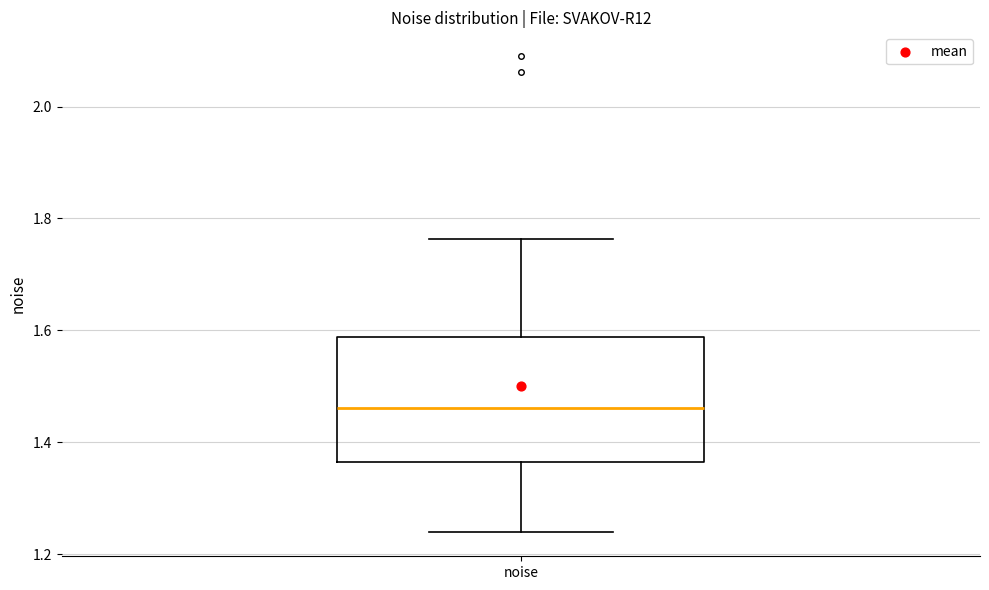

Read this box plot against the y-axis: the position of the median line, the range covered by the box, and the ends of both whiskers. The values are not printed on the chart, so give them approximately, as read against the axis.

median 1.46, box 1.36 to 1.58, whiskers 1.24 to 1.76